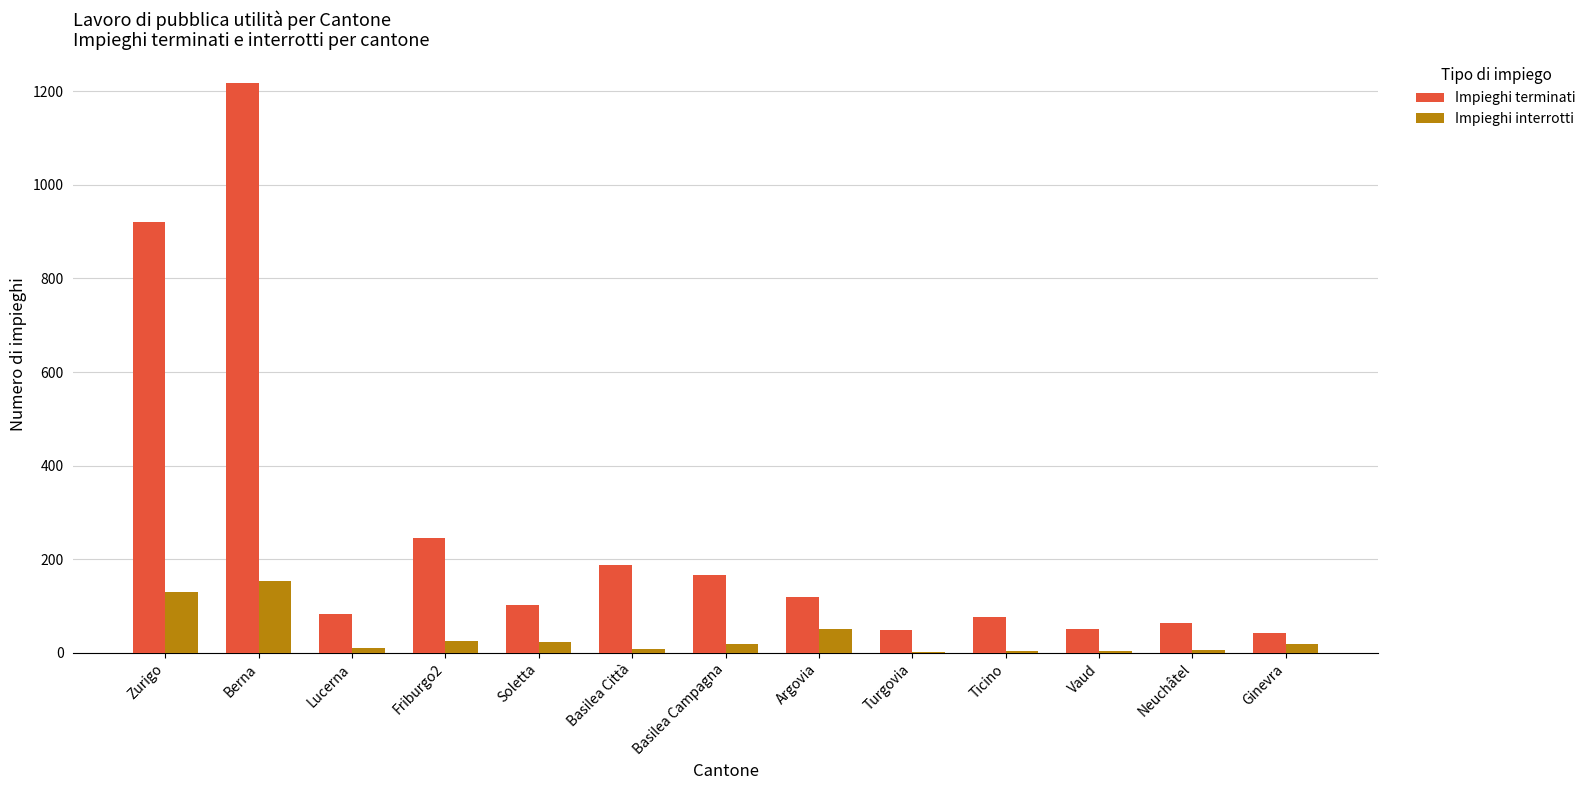

What is the greatest value displayed?

1217